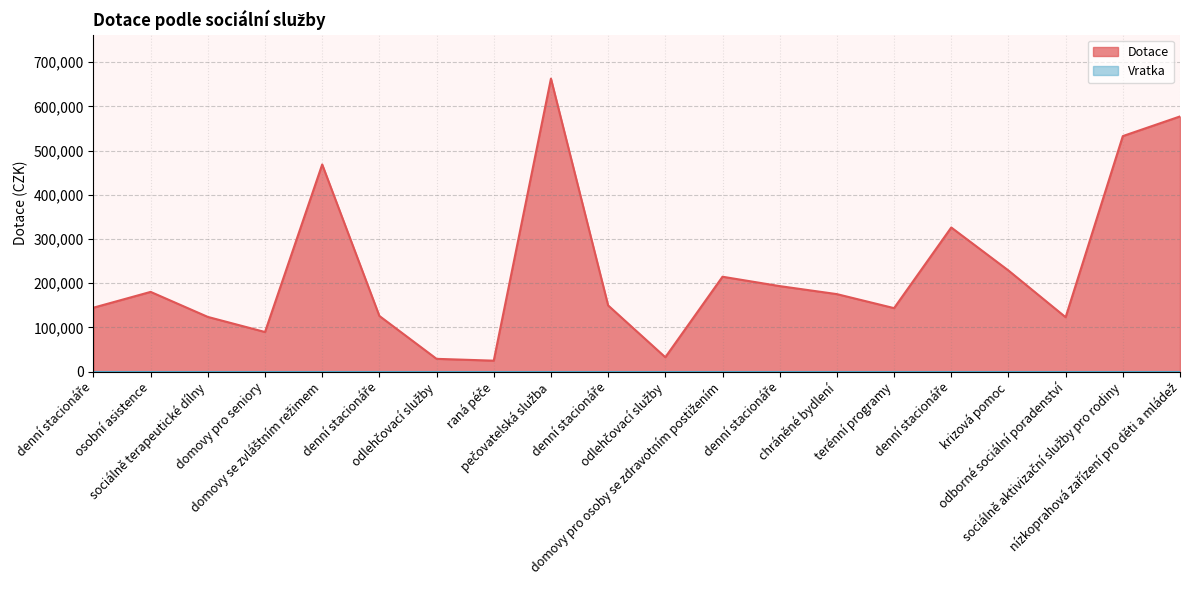

How many points are higher than both their immediate neighbors (excluding endpoints)?

5